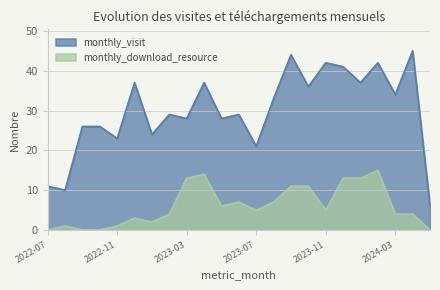

Between 2022-11 and 2023-09, which series saw the biggest shift?

monthly_visit